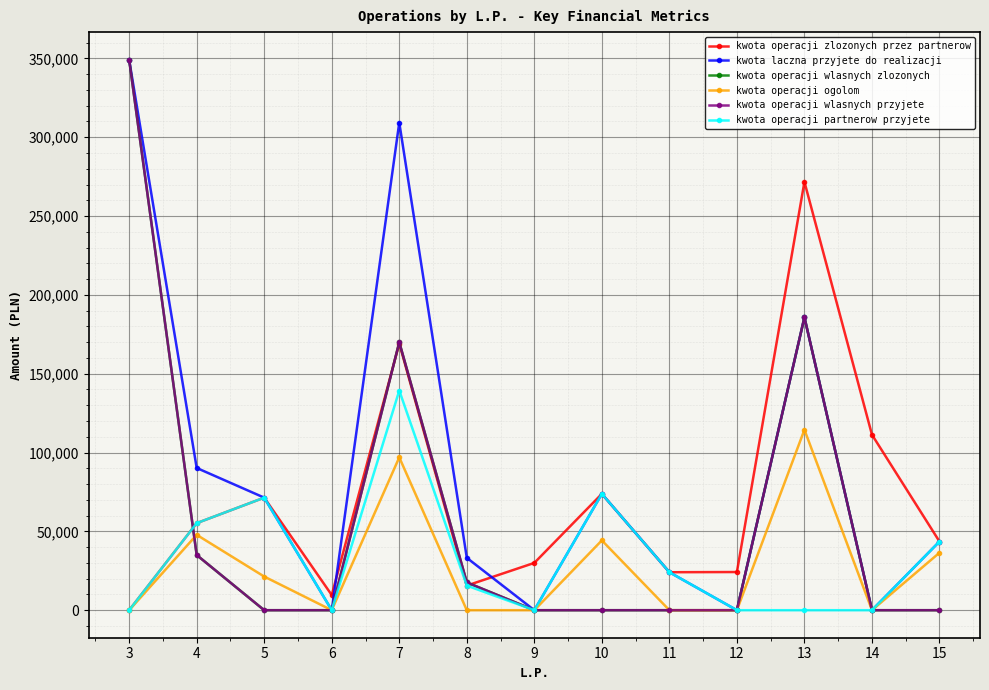

How many interior local peaks does the kwota laczna przyjete do realizacji series have?

3